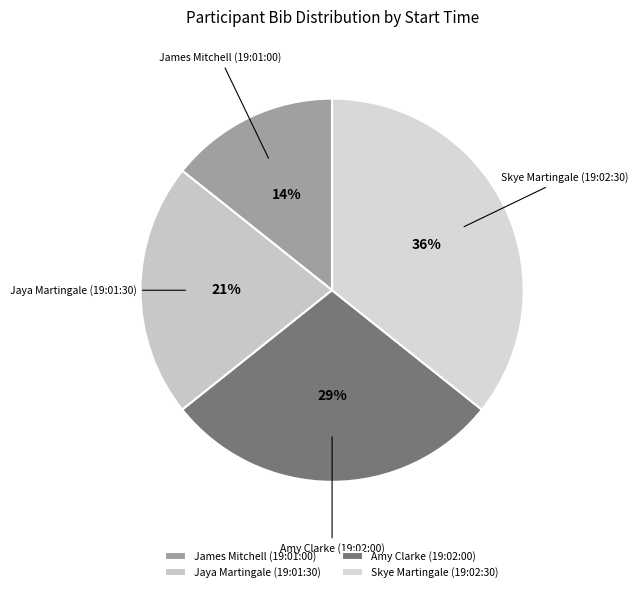

Between Jaya Martingale (19:01:30) and Skye Martingale (19:02:30), which is larger?

Skye Martingale (19:02:30)